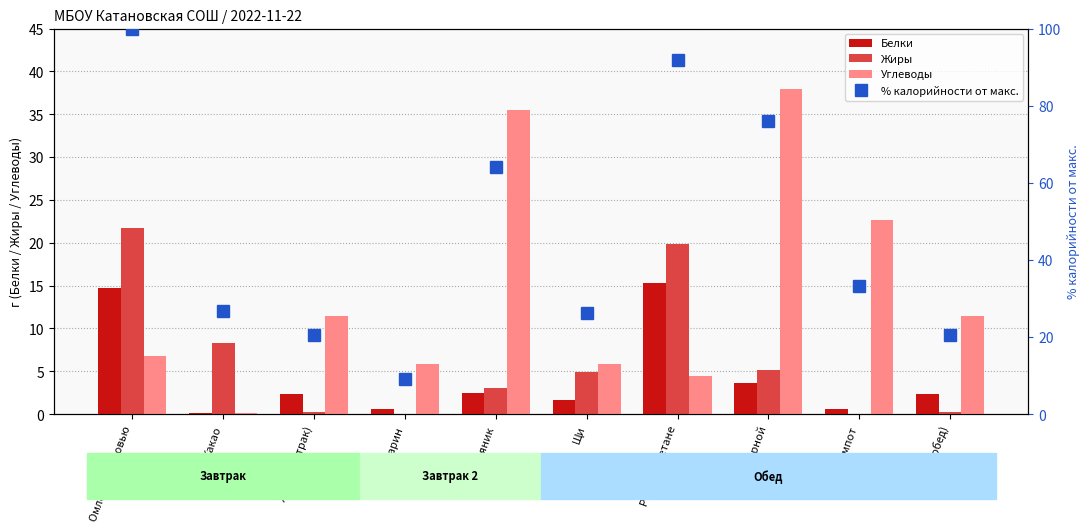

How many values in the % калорийности от макс. series exceed 33?

5